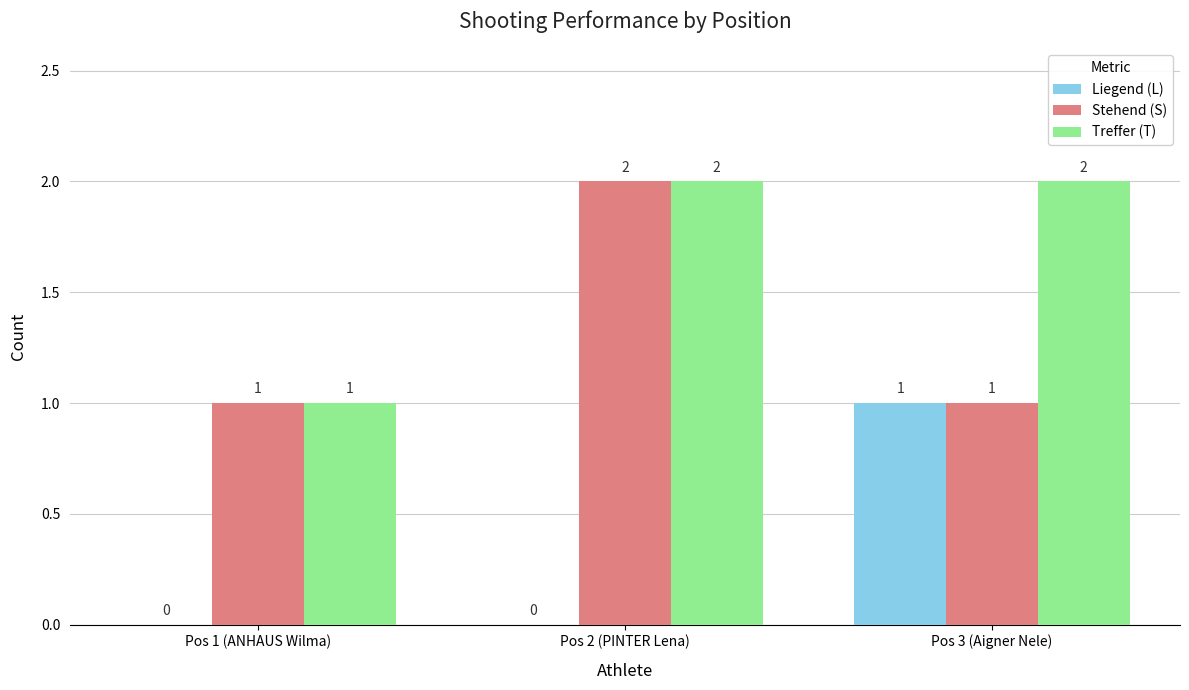

What is the sum of all Treffer (T) values?

5